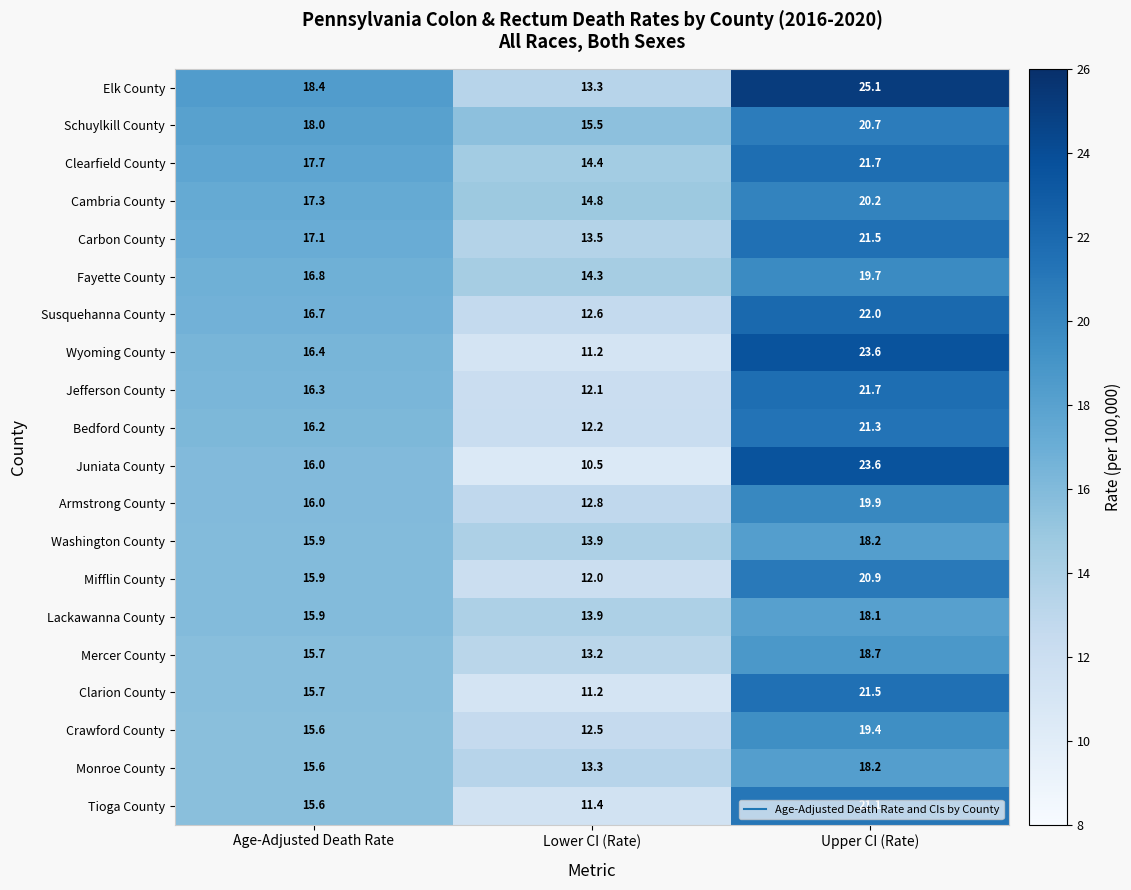

Which series has the largest total across all categories?

Elk County